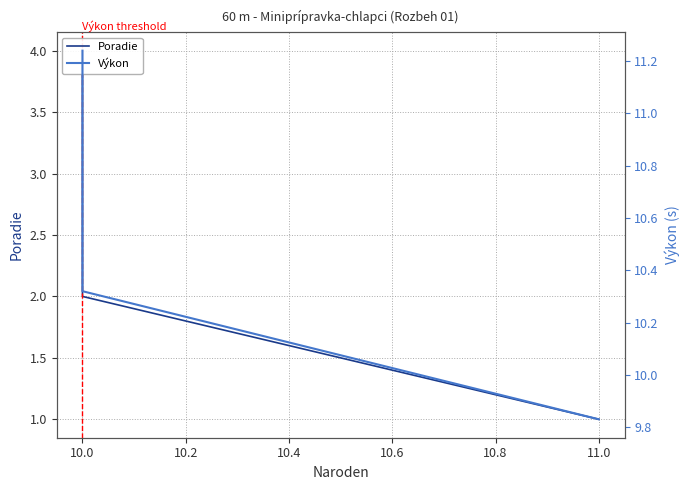

List the series in order of their peak value, highest first.

Výkon, Poradie